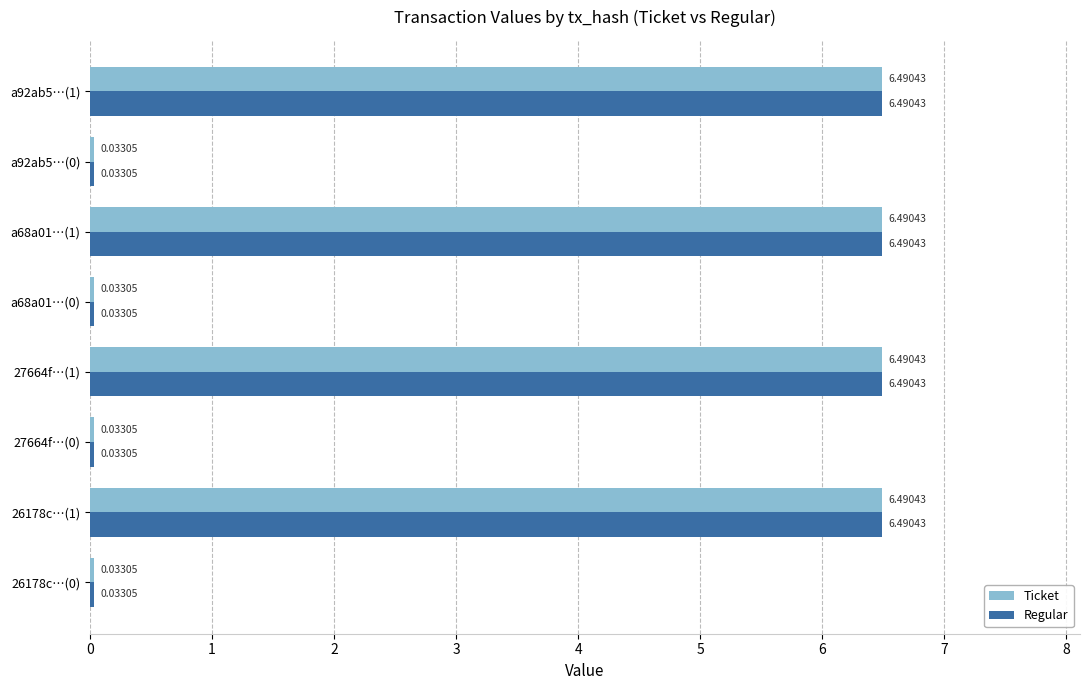

At how many categories does at least one series exceed 0?

8